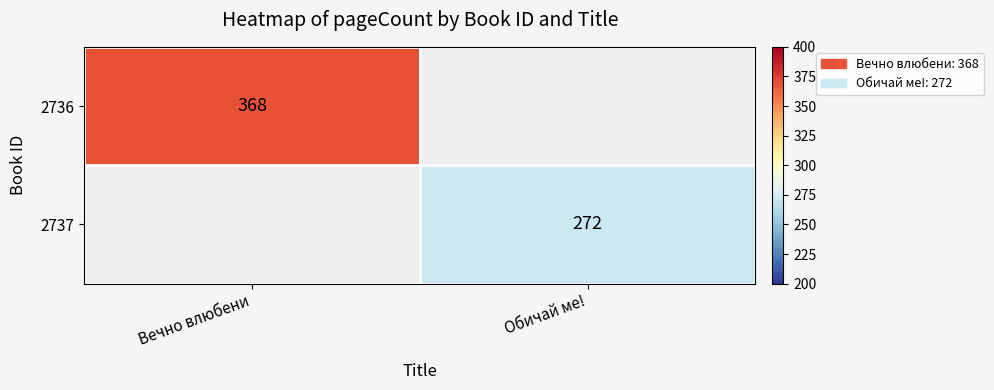

The 2737 series shows 72 at Обичай ме!. True or false?

False